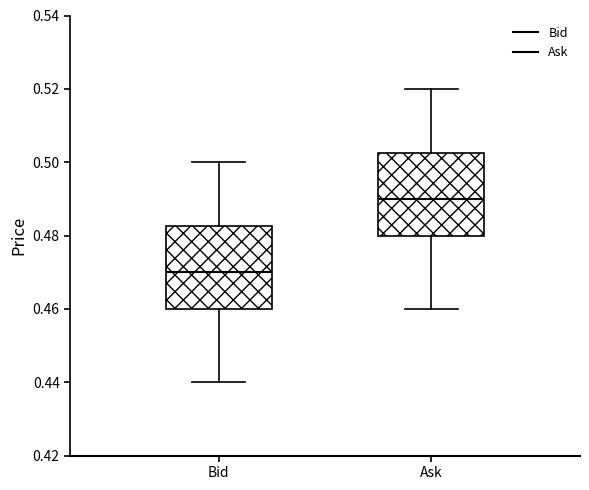

Reading left to right, transcribe this box plot: for each box, give where its median line is, the range the box spans, and where its two whiskers end, as read against the y-axis. The values are not printed on the chart, so give them approximately, as read against the axis.

Bid: median 0.470, box 0.460 to 0.482, whiskers 0.440 to 0.500
Ask: median 0.490, box 0.480 to 0.502, whiskers 0.460 to 0.520